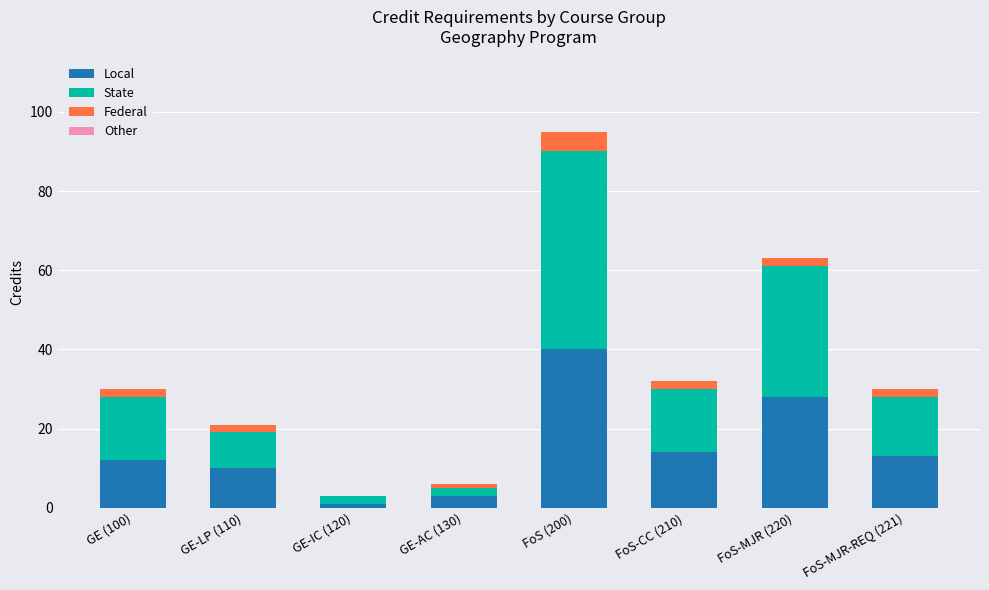

Does the chart contain stacked bars?

Yes